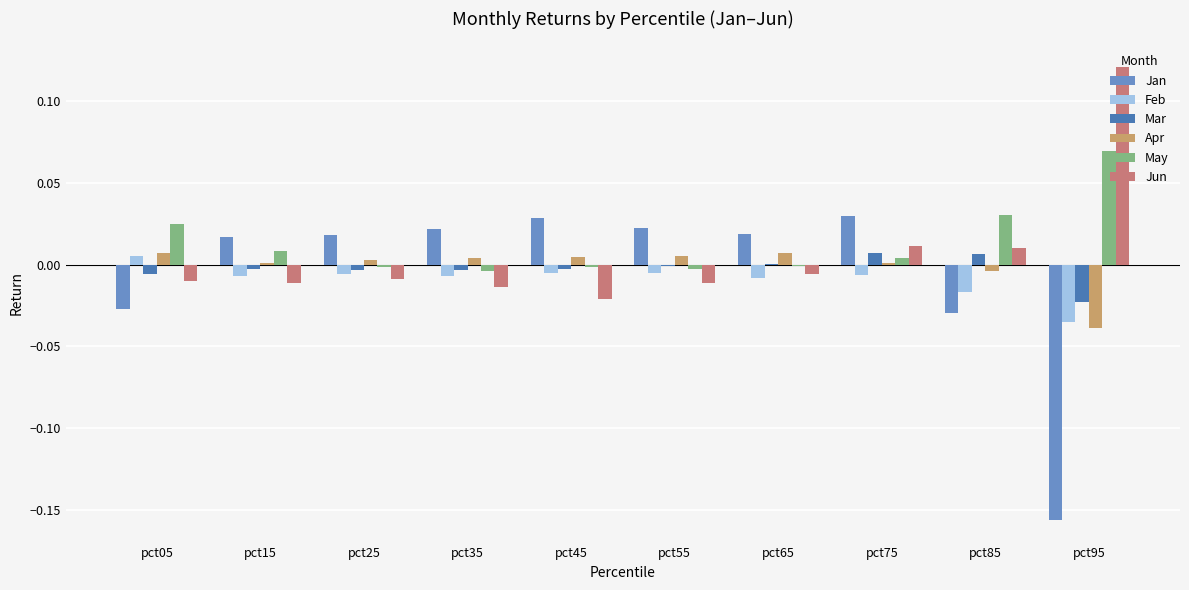

Does the chart contain stacked bars?

No